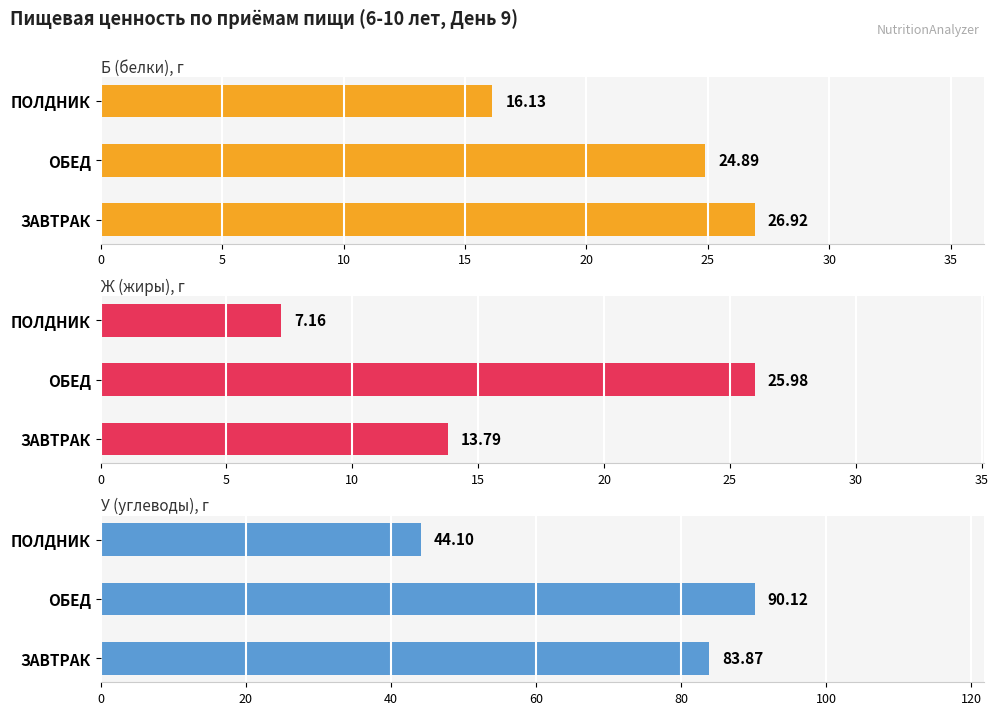

How many data points does each series have?

3